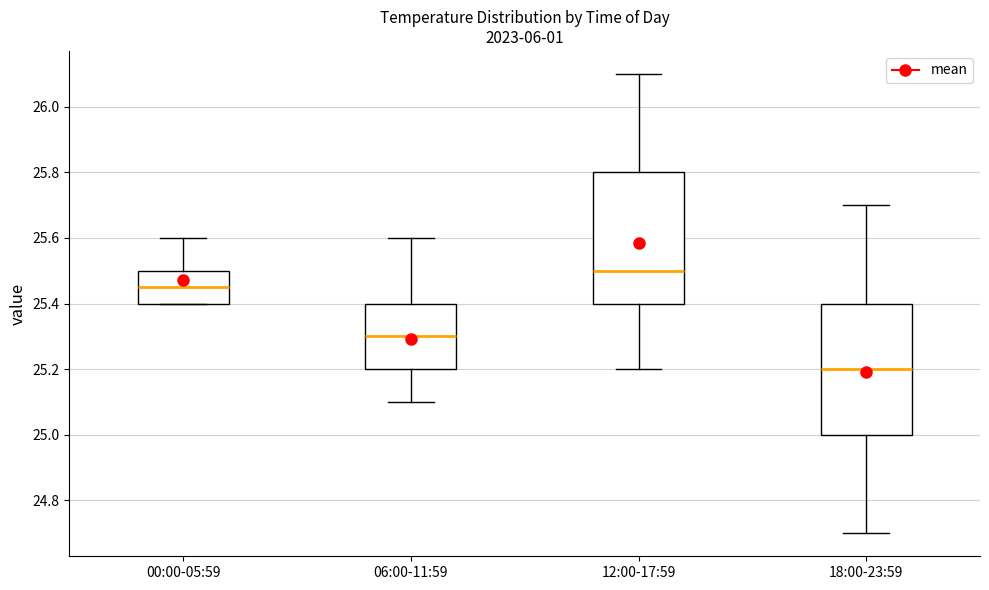

Reading left to right, transcribe this box plot: for each box, give where its median line is, the range the box spans, and where its two whiskers end, as read against the y-axis. The values are not printed on the chart, so give them approximately, as read against the axis.

00:00-05:59: median 25.46, box 25.40 to 25.50, whiskers 25.40 to 25.60
06:00-11:59: median 25.30, box 25.20 to 25.40, whiskers 25.10 to 25.60
12:00-17:59: median 25.50, box 25.40 to 25.80, whiskers 25.20 to 26.10
18:00-23:59: median 25.20, box 25.00 to 25.40, whiskers 24.70 to 25.70